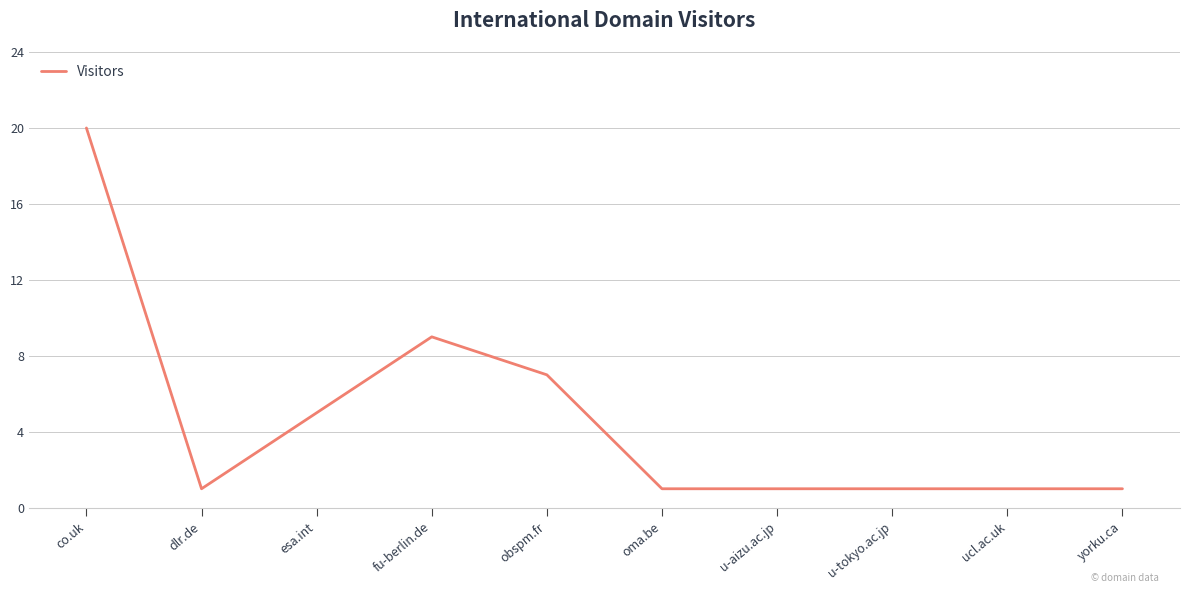

What is the smallest value displayed?

1